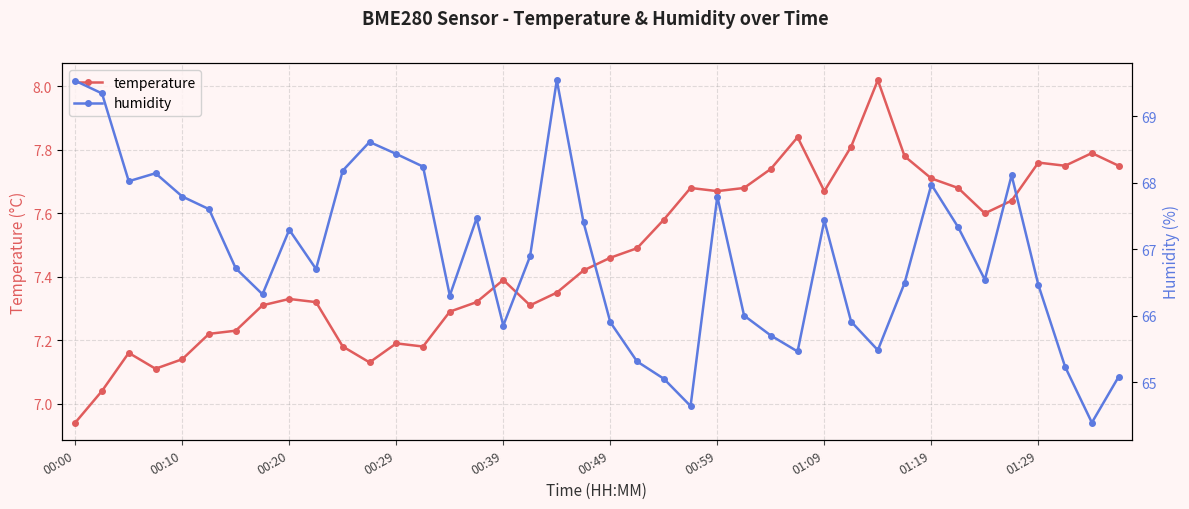

Rank the series by their average value, from highest to lowest.

humidity, temperature